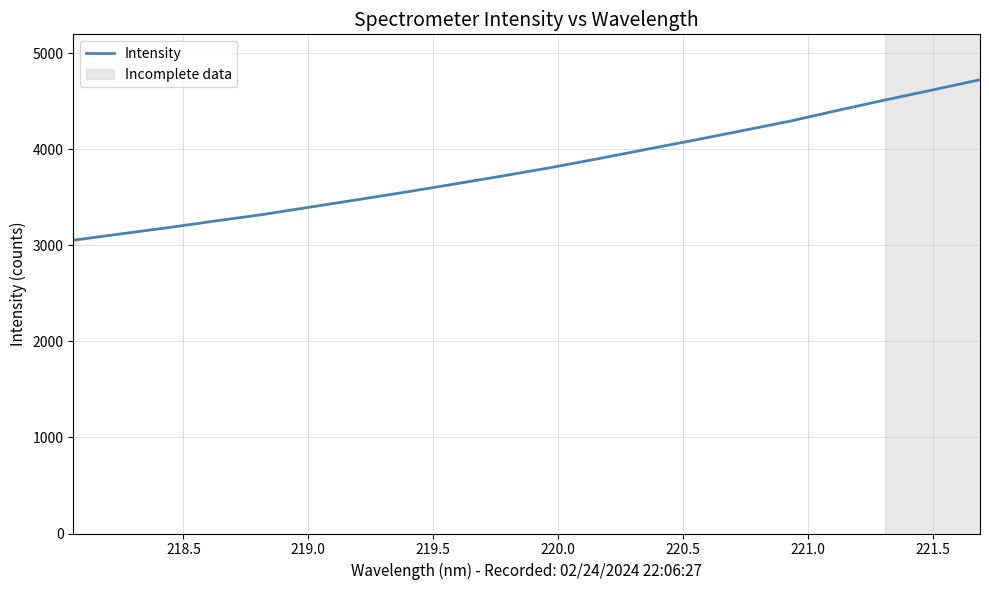

How many series are shown in this chart?

1